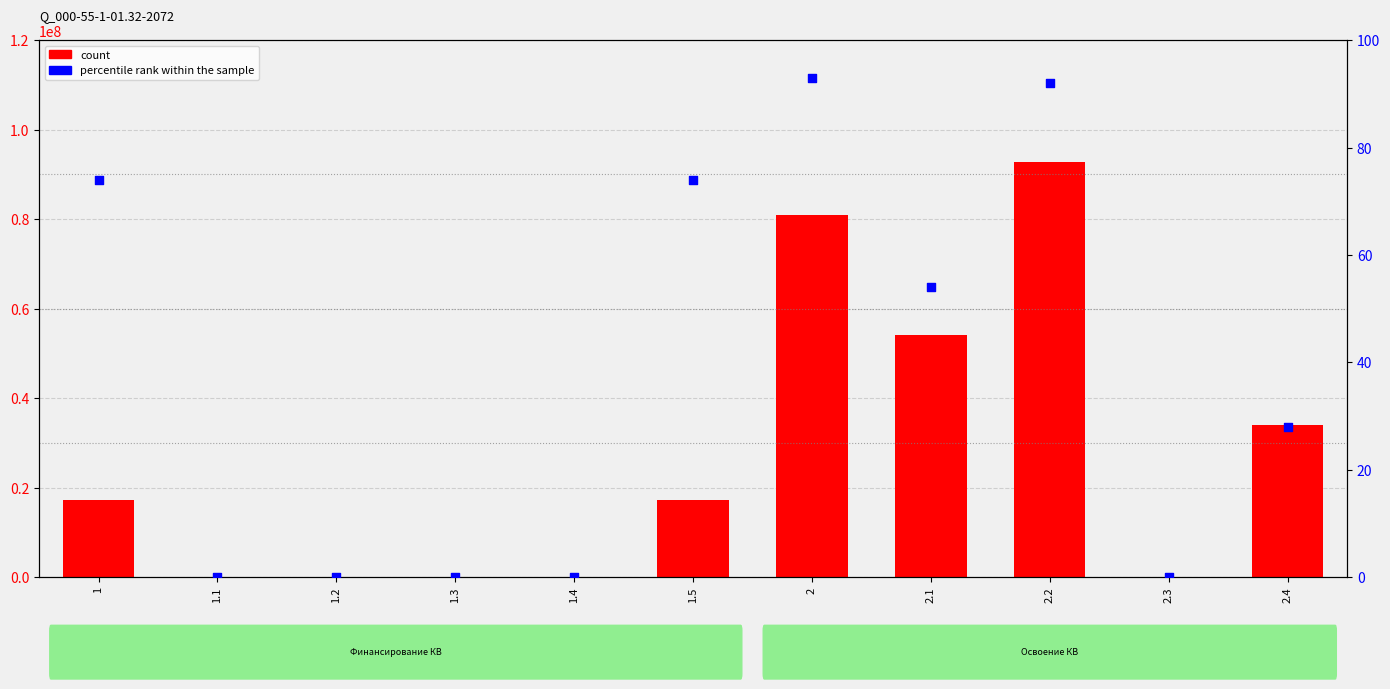

What are all the series names shown in the legend?

count, percentile rank within the sample